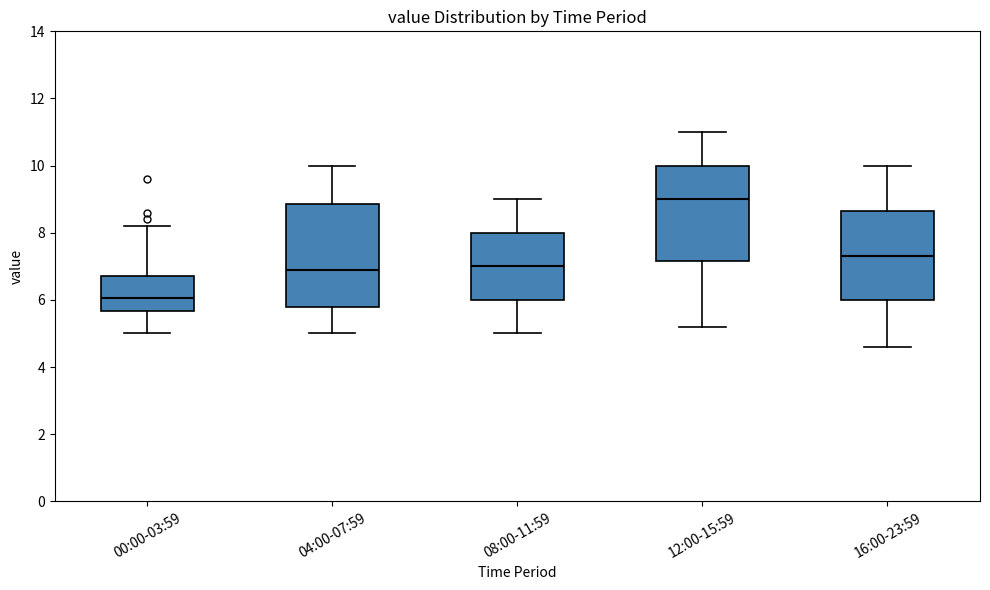

Reading left to right, read every box against the y-axis: the position of its median line, the range the box covers, and the ends of its whiskers. The values are not printed on the chart, so give them approximately, as read against the axis.

00:00-03:59: median 6.0, box 5.6 to 6.8, whiskers 5.0 to 8.2
04:00-07:59: median 7.0, box 5.8 to 8.8, whiskers 5.0 to 10.0
08:00-11:59: median 7.0, box 6.0 to 8.0, whiskers 5.0 to 9.0
12:00-15:59: median 9.0, box 7.2 to 10.0, whiskers 5.2 to 11.0
16:00-23:59: median 7.4, box 6.0 to 8.6, whiskers 4.6 to 10.0